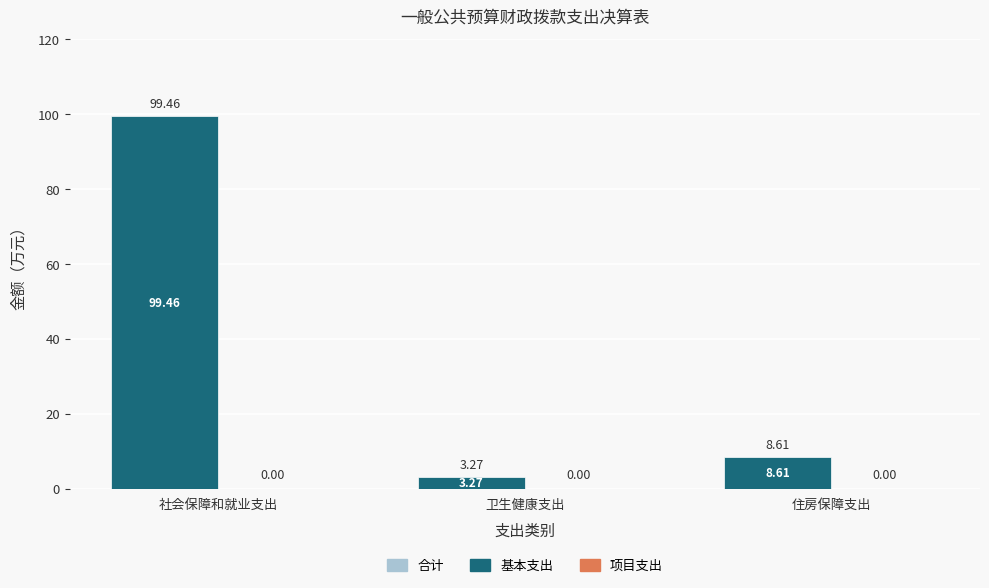

Between 住房保障支出 and 卫生健康支出, which is larger?

住房保障支出